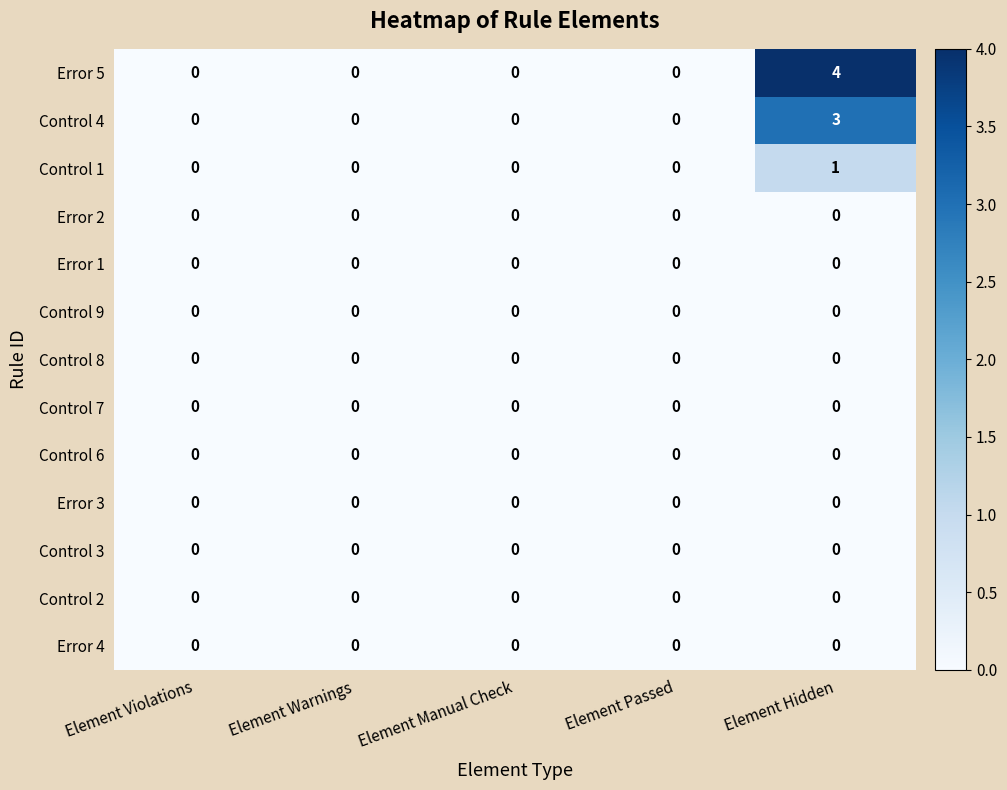

Which series has the widest spread of values?

Error 5